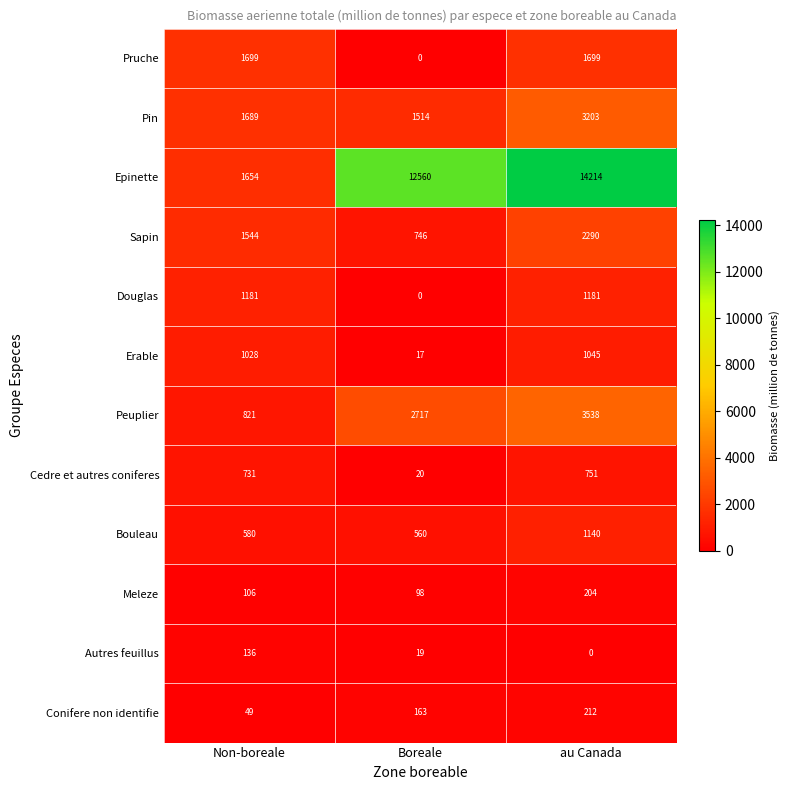

At which category is the sum across all series the highest?

au Canada